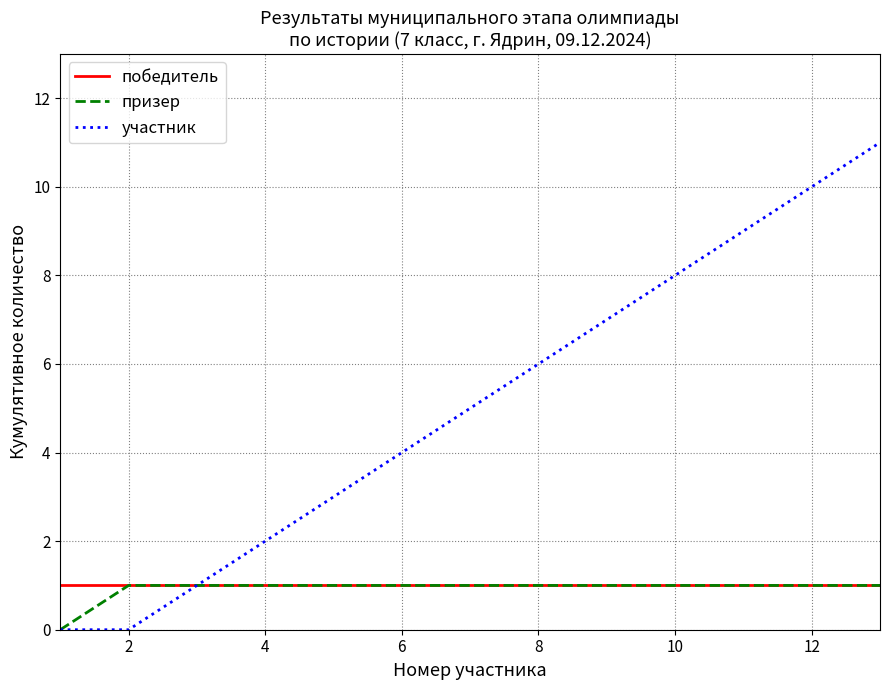

Which series has the largest range (max minus min)?

участник